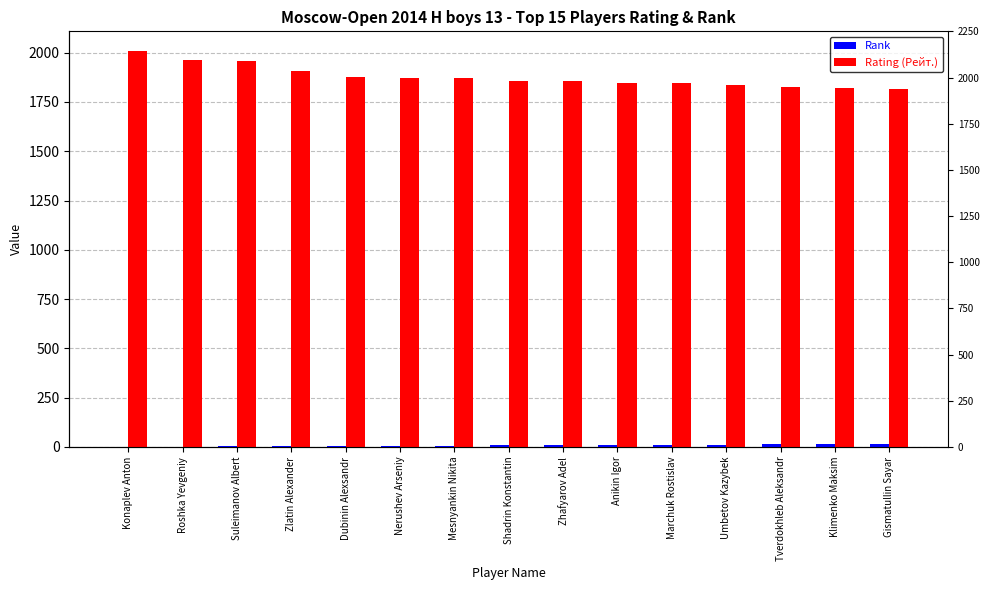

What is the label of the 6th bar from the right?

Anikin Igor